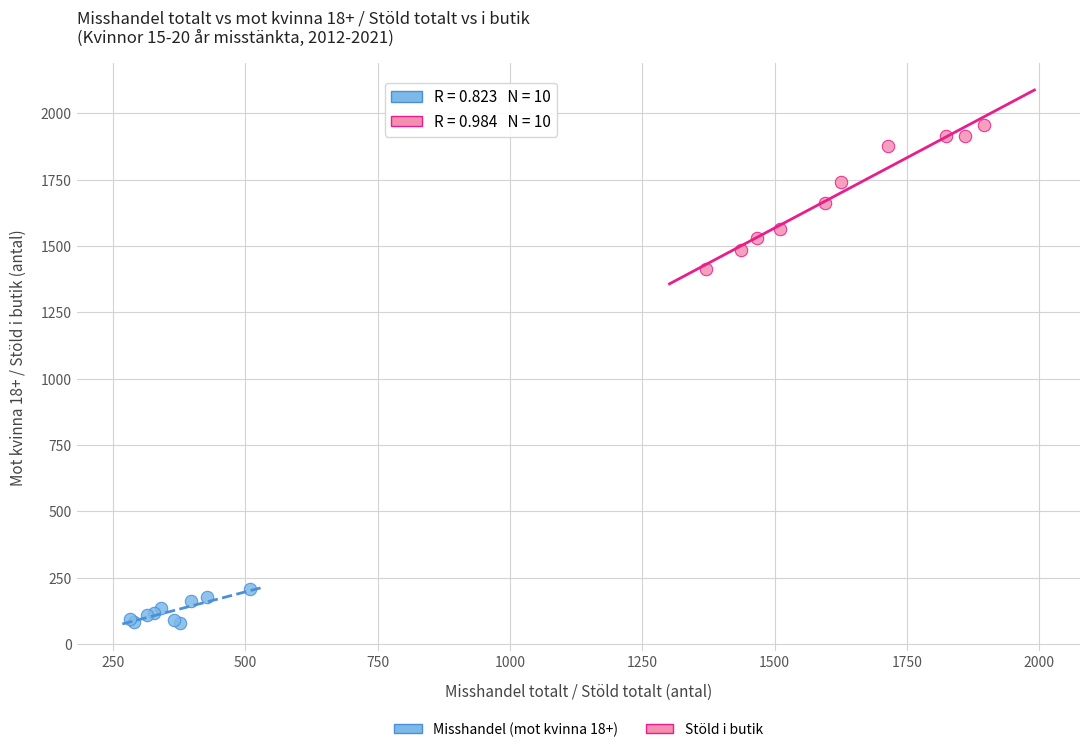

What are all the series names shown in the legend?

Misshandel (mot kvinna 18+), Stöld i butik